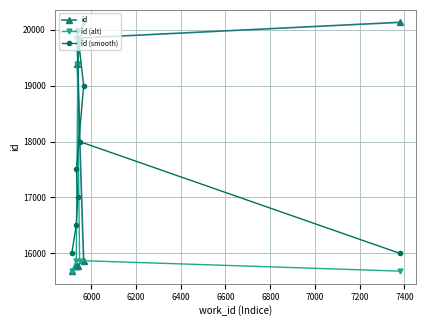

What is the lowest value of the id (alt) series?

15681